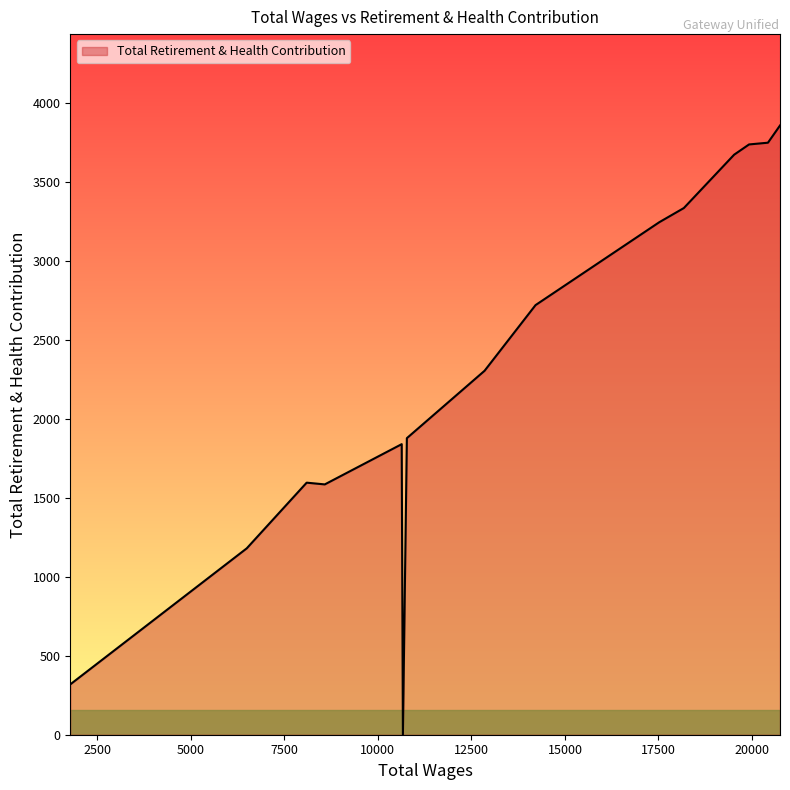

What is the greatest value displayed?

3860